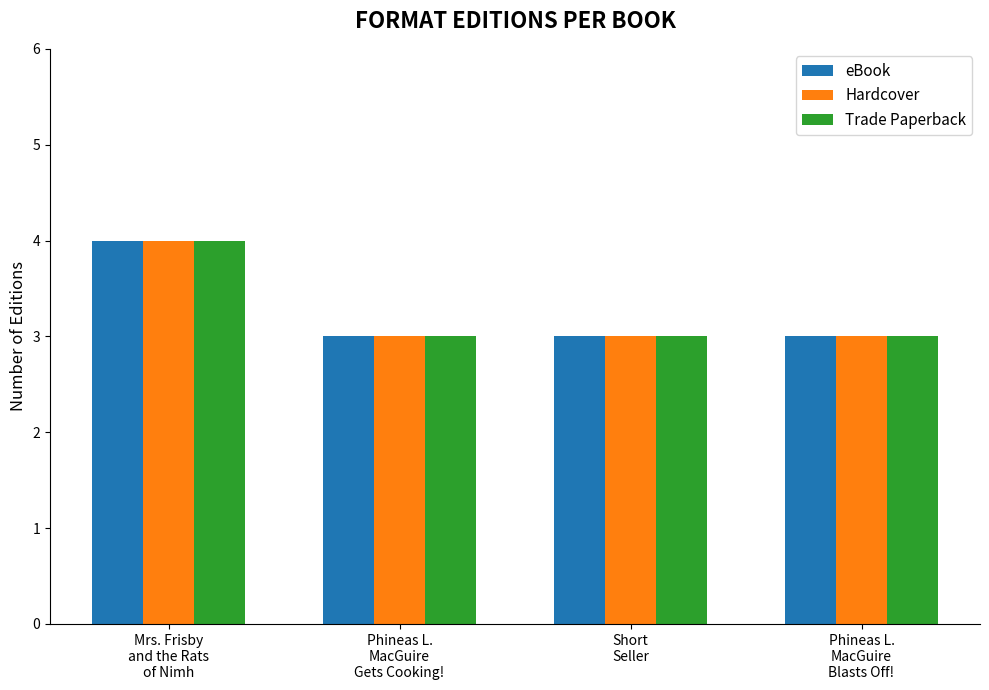

What position from the right is Mrs. Frisby
and the Rats
of Nimh?

4